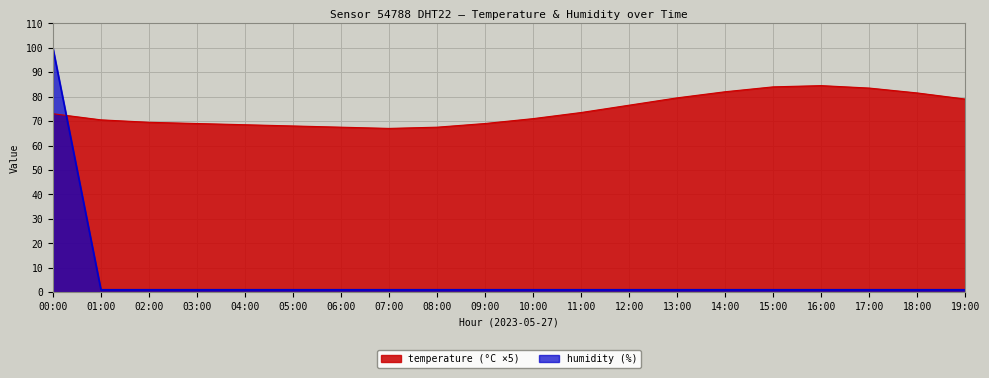

The value of temperature at 18:00 is 81.5. True or false?

True